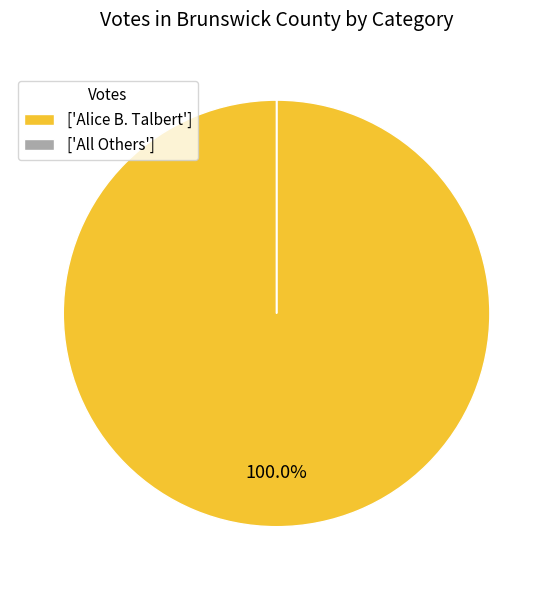

Which slice is the largest?

['Alice B. Talbert']